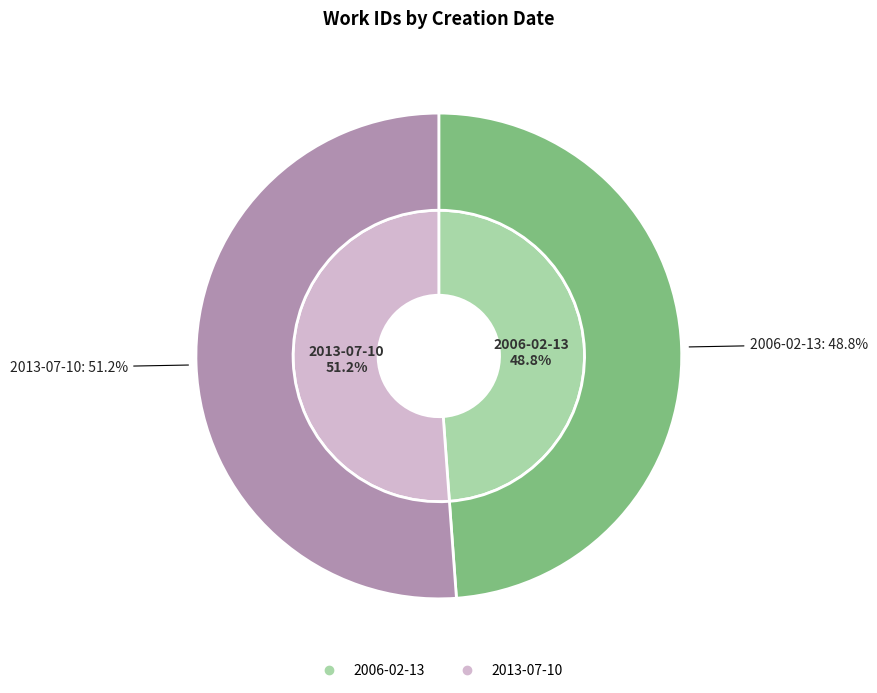

The 2013-07-10 slice represents 51% of the pie. True or false?

True